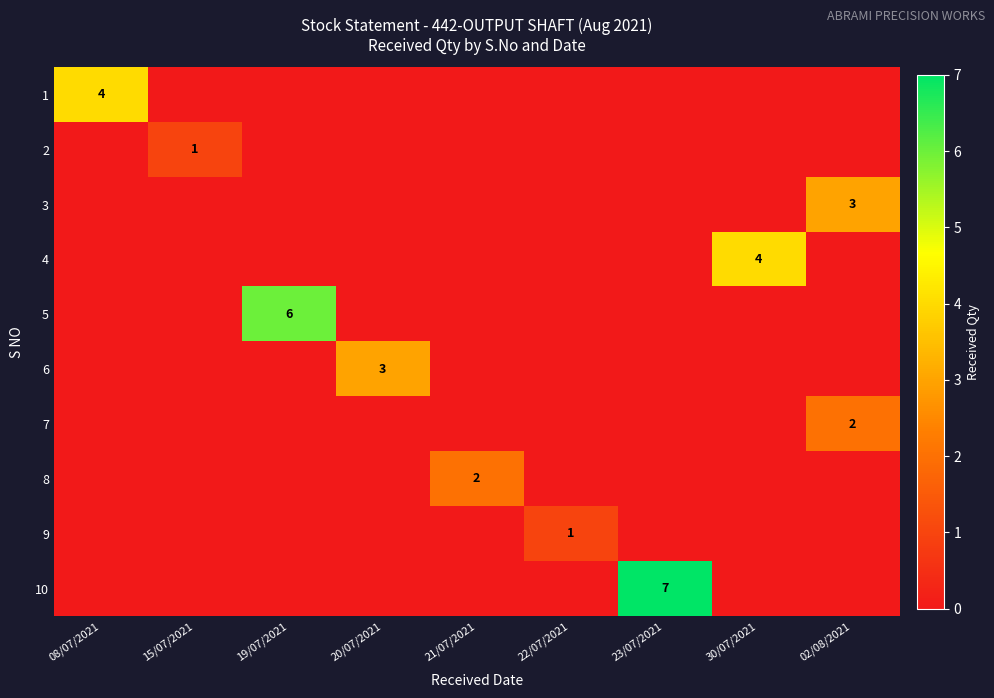

True or false: 6 has a value of 5 at 20/07/2021.

False